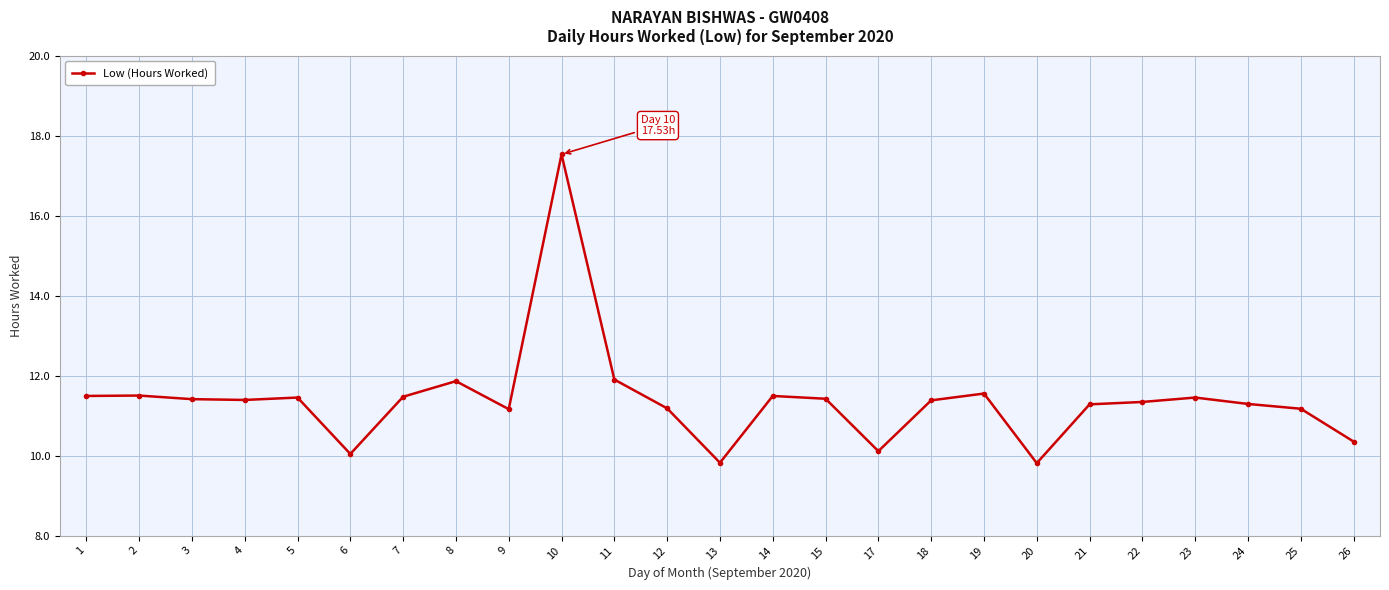

True or false: there are more than 2 points higher than both neighbors.

True